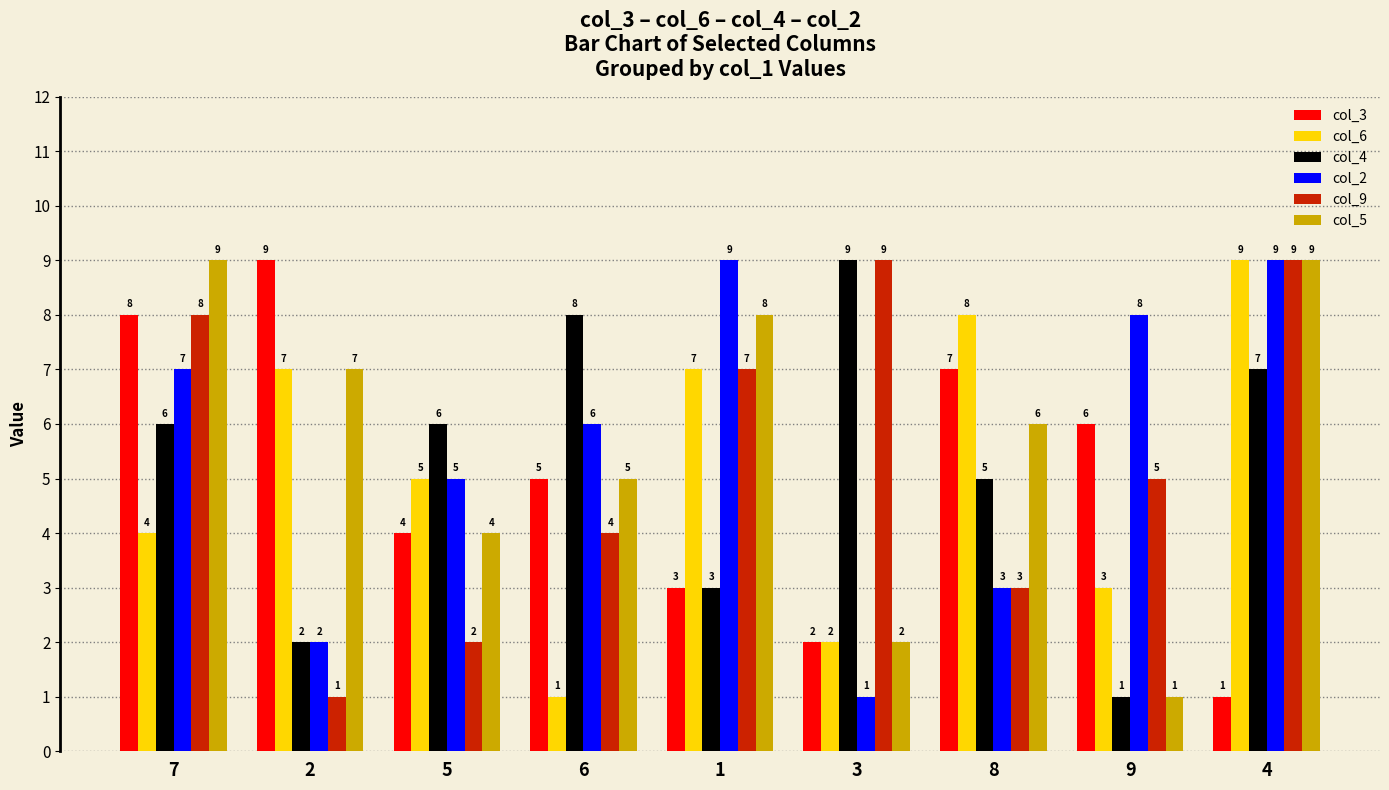

What is the label of the 8th bar from the right?

2